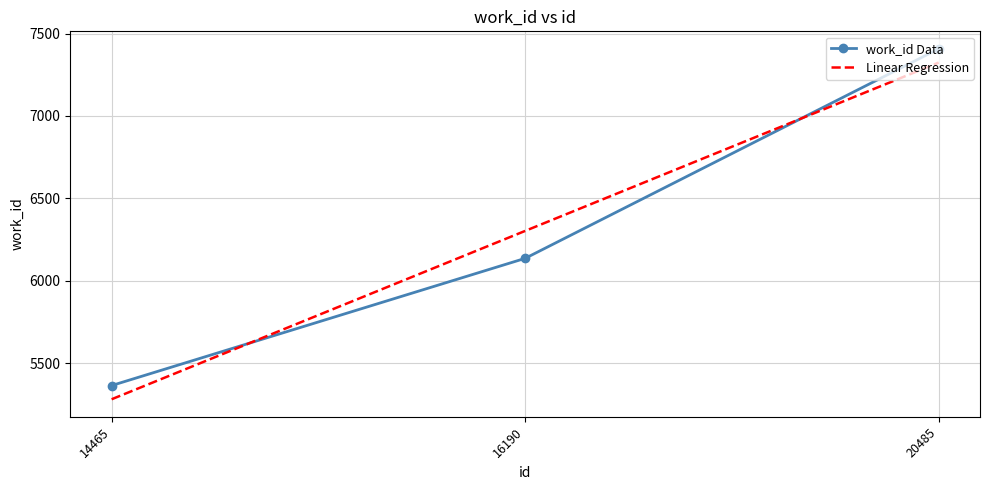

How many values exceed 6137?

1